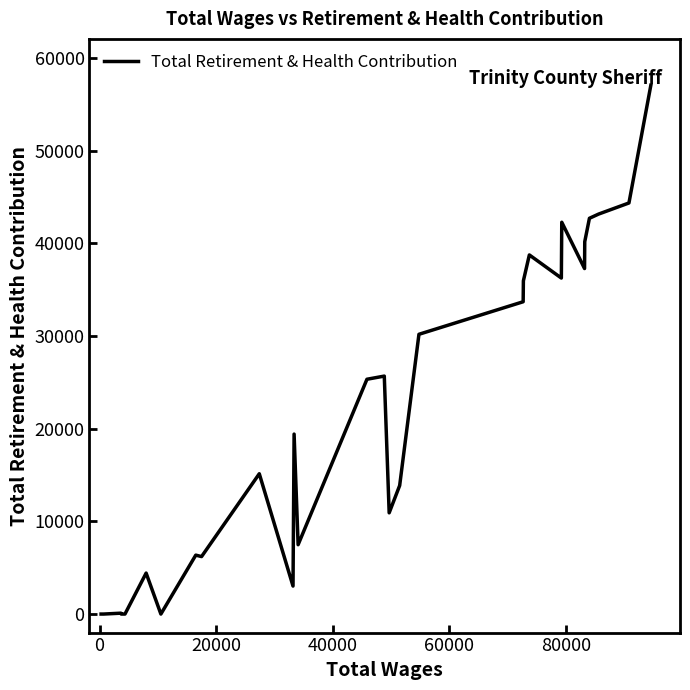

What is the difference between the maximum and minimum values?

57067